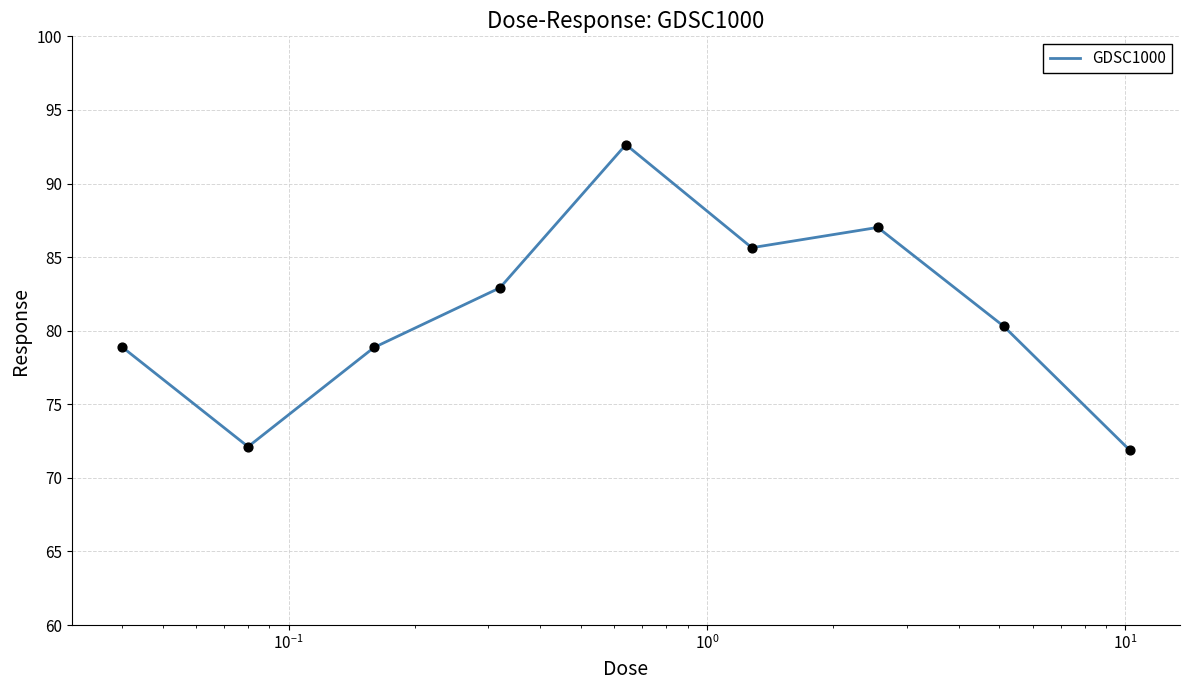

What is the smallest value displayed?

71.9